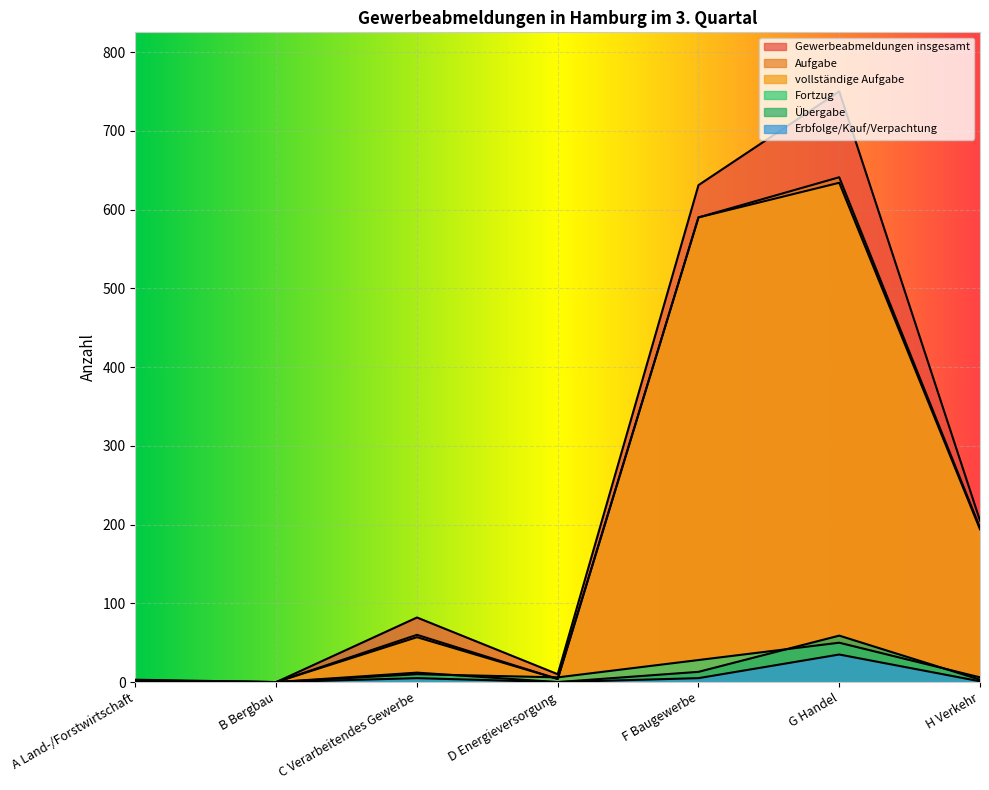

In Fortzug, how many points are lower than both neighbors (excluding endpoints)?

2